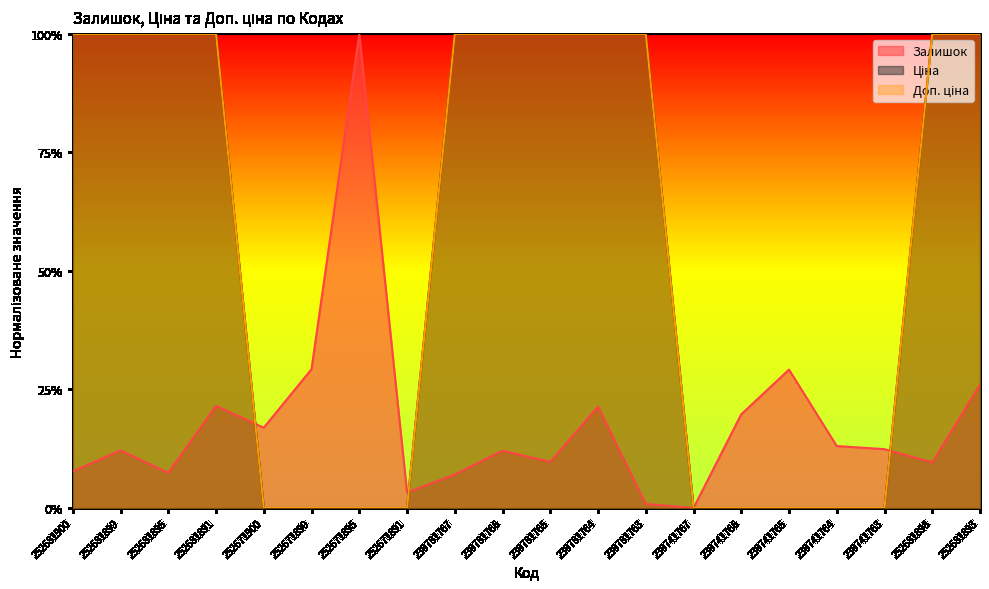

Count the number of data series in this chart.

3